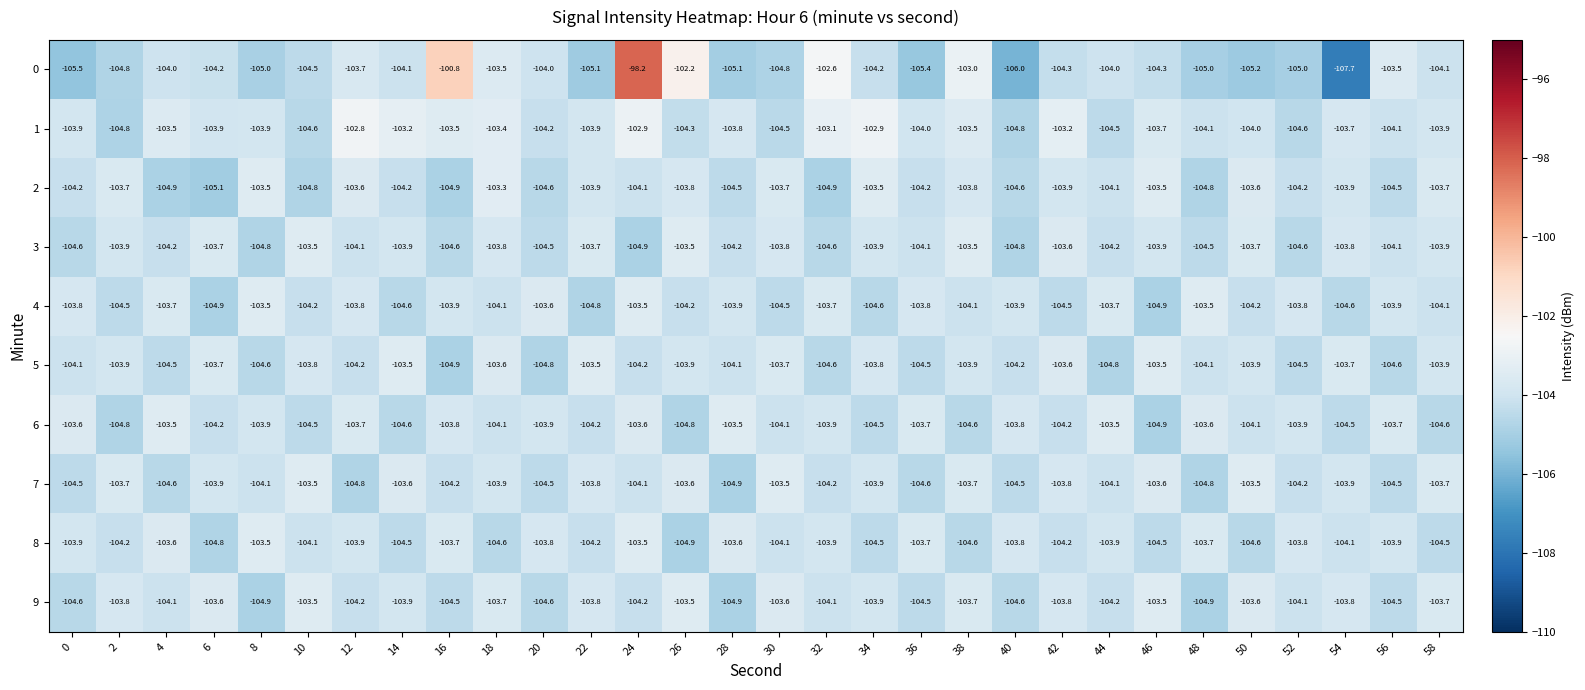

At which category is the sum across all series the highest?

24